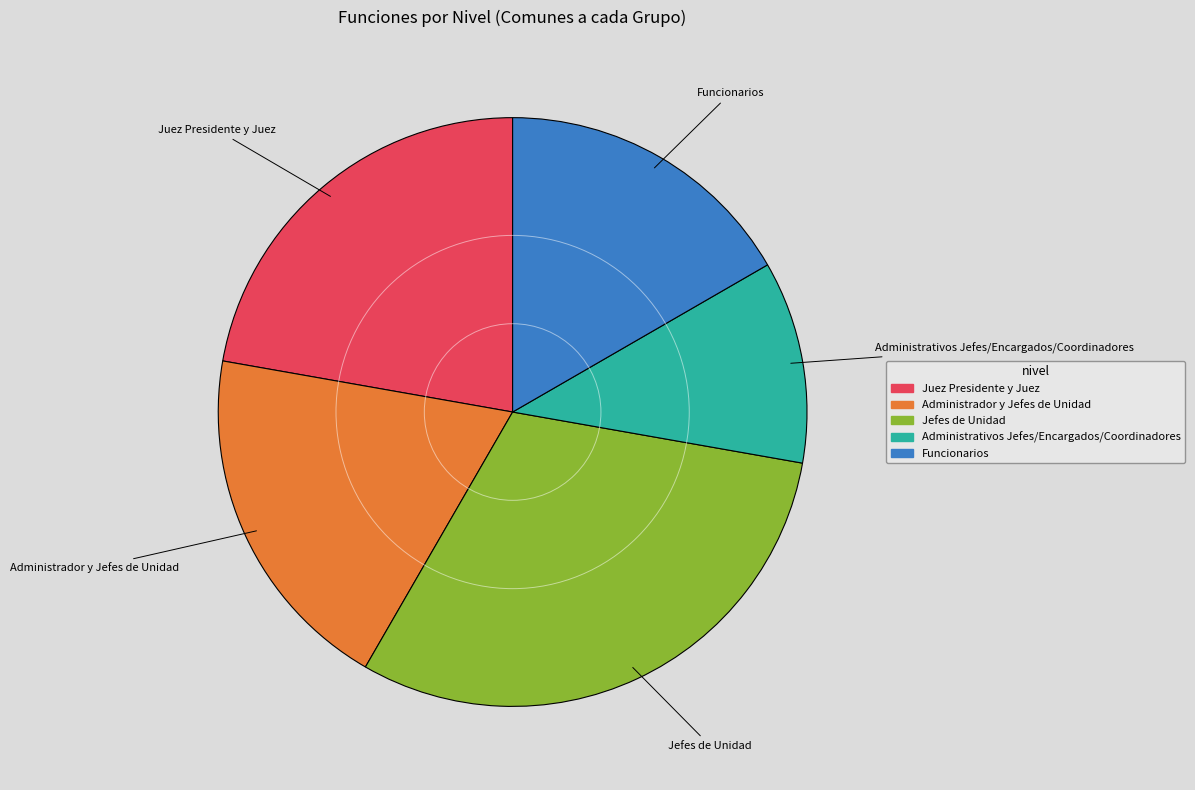

How many slices are in this pie chart?

5